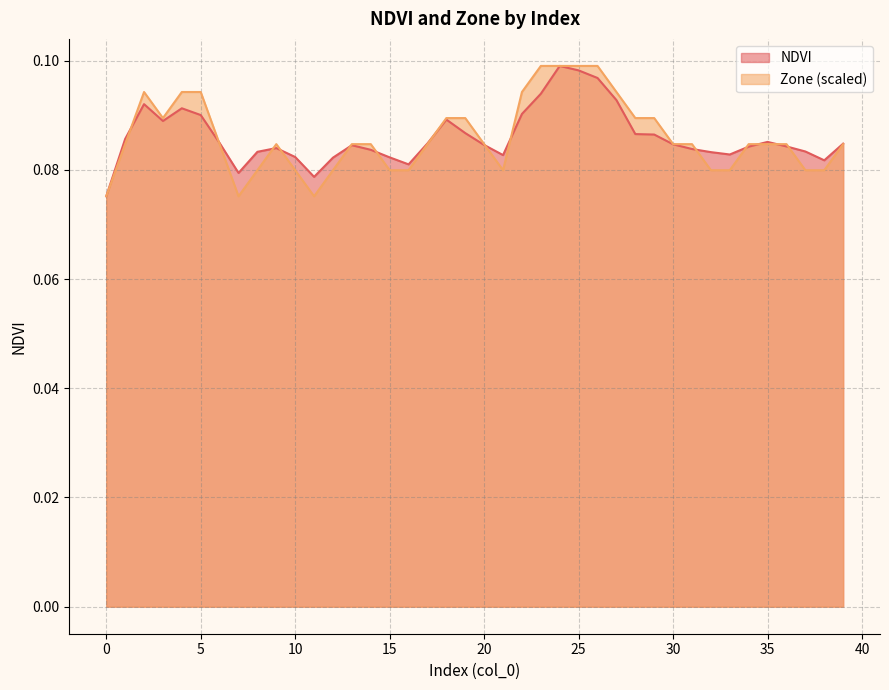

Does the chart have visible grid lines?

Yes